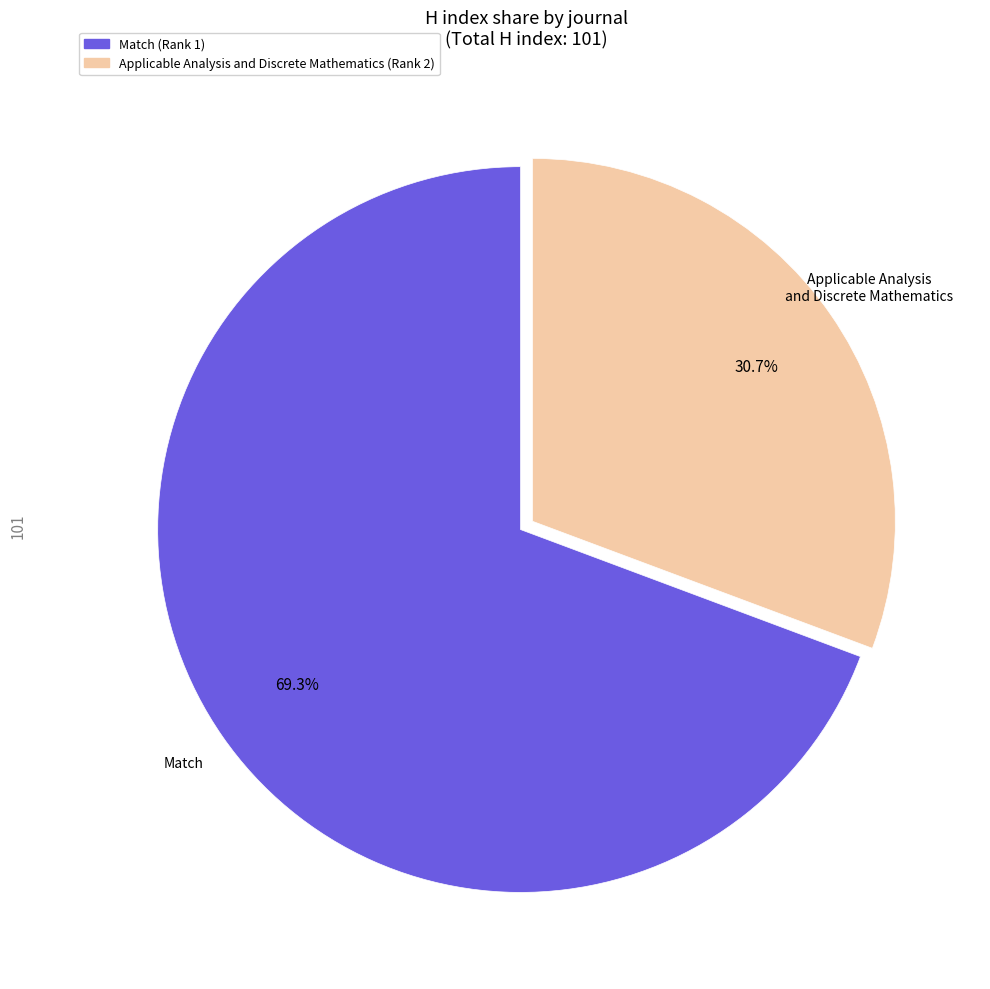

Which slice represents more than half of the pie?

Match